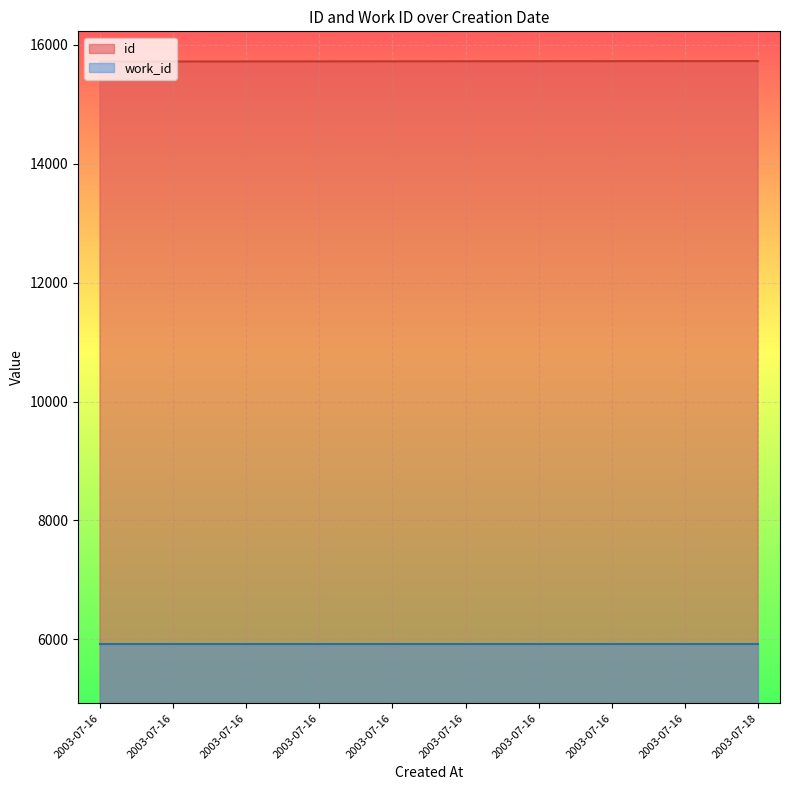

How many lines are shown in the chart?

2